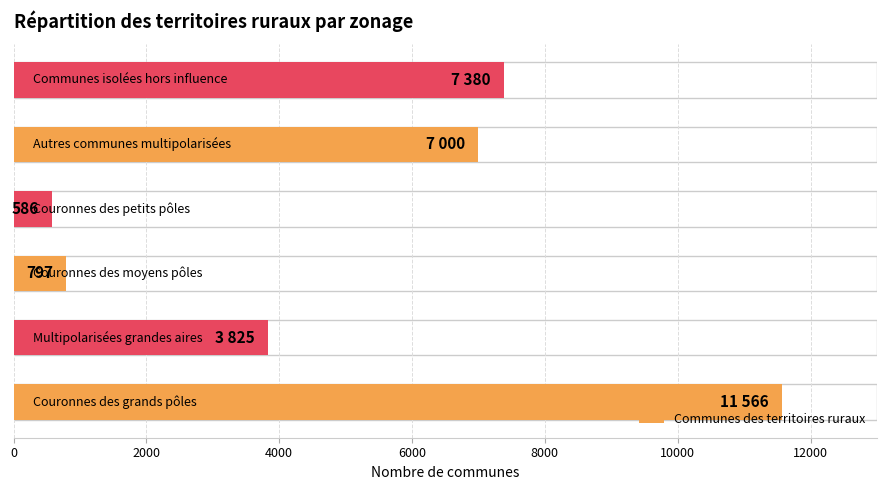

How many data points does each series have?

6